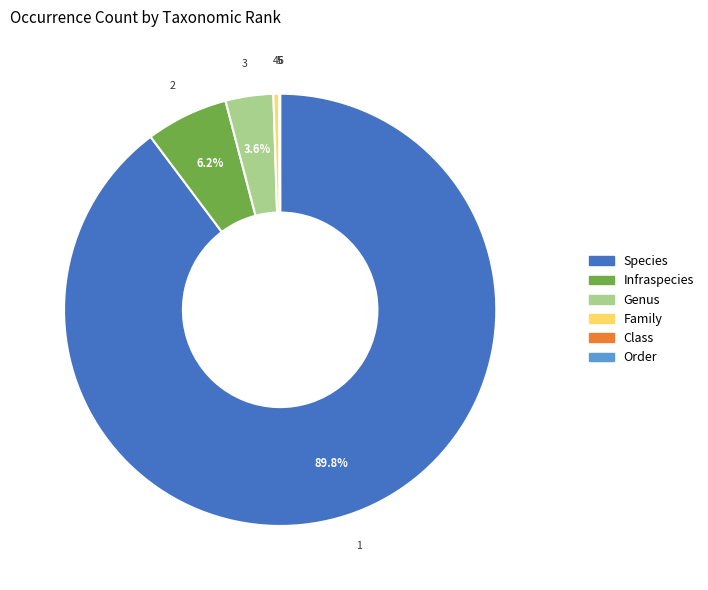

Approximately how many times larger is the value at Genus compared to Family?

8.4